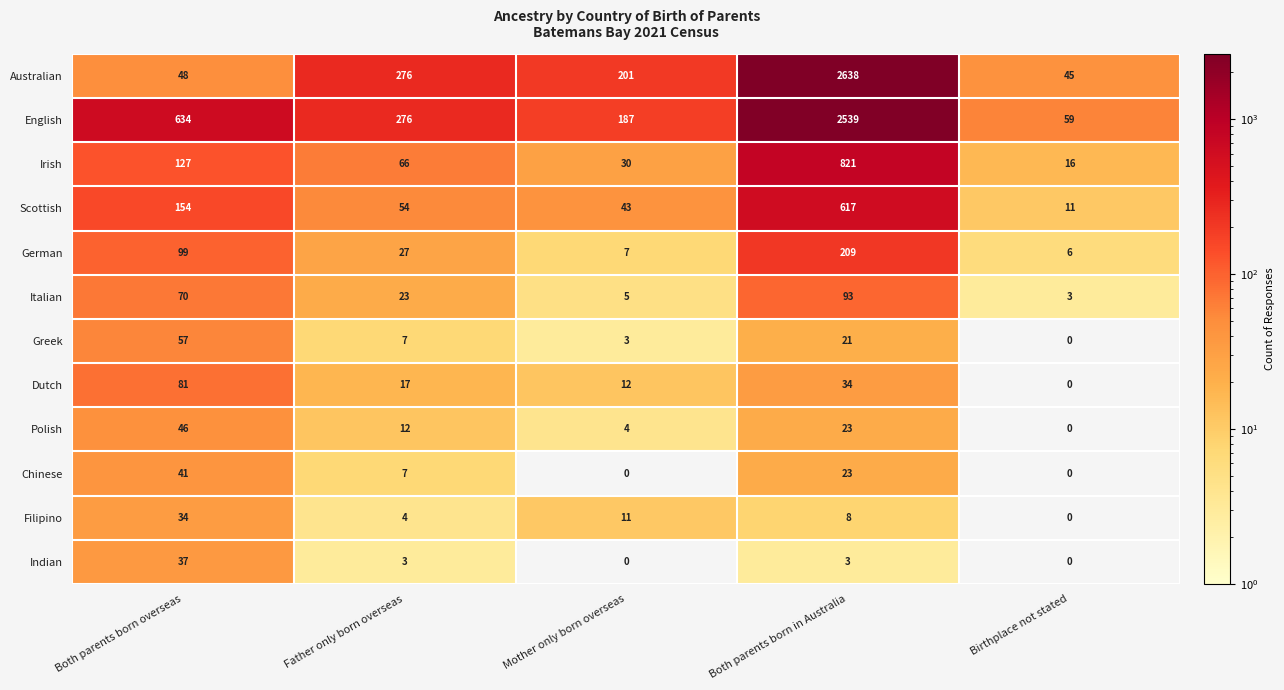

What is the highest value of the English series?

2539